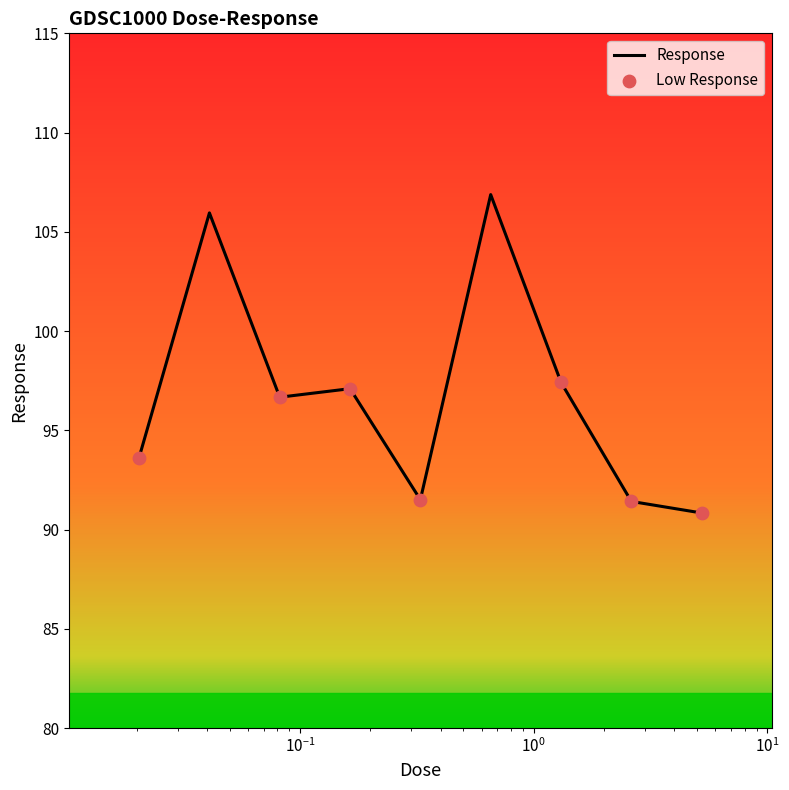

What is the difference between the maximum and minimum values?

16.0